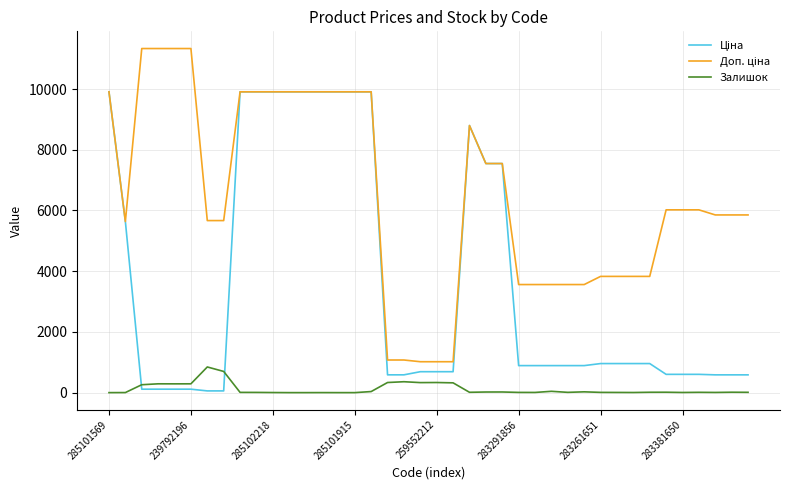

What is the greatest value displayed?

11334.0